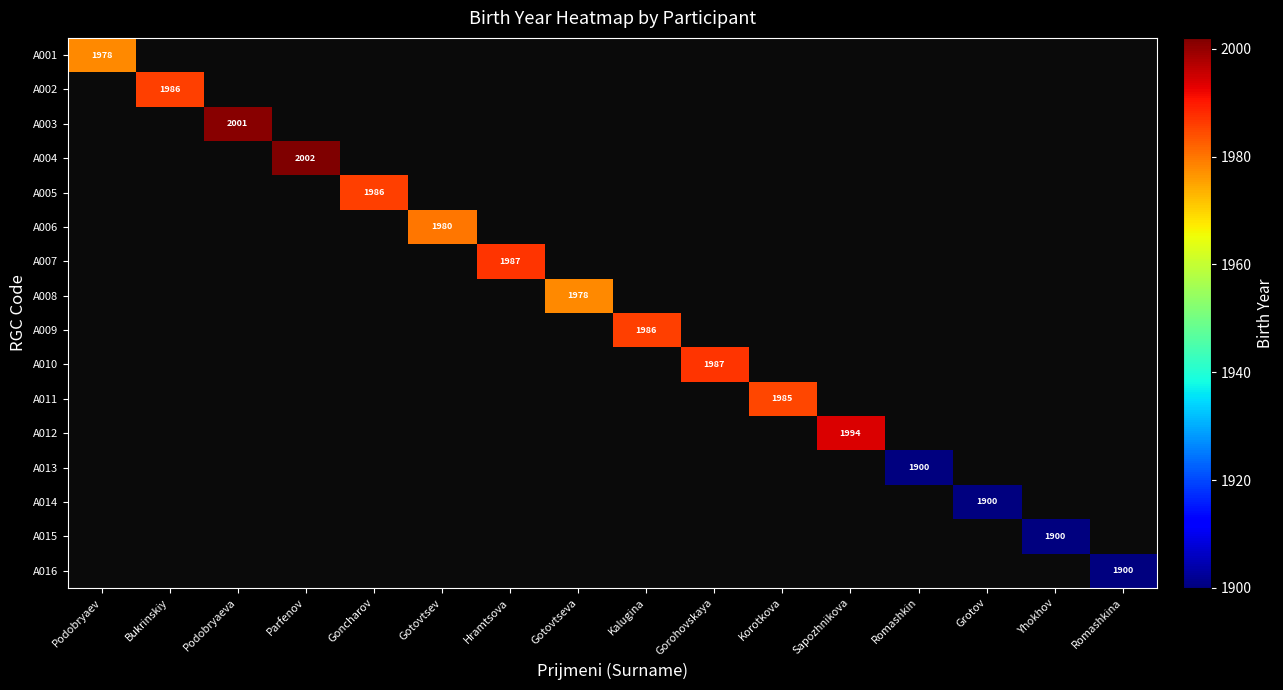

How many categories are shown in the chart?

16